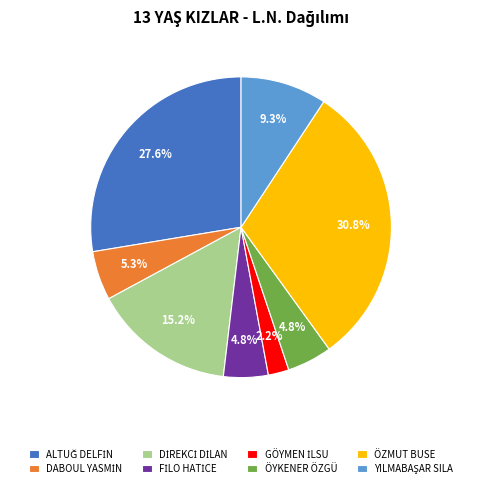

How many segments does this pie chart have?

8